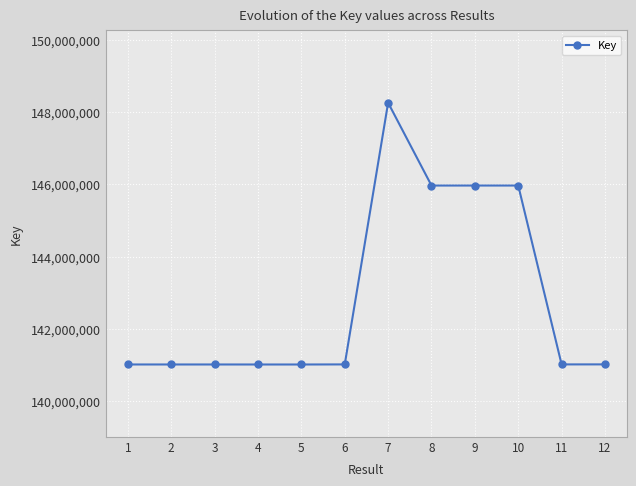

What is the difference between the maximum and minimum values?

7239890